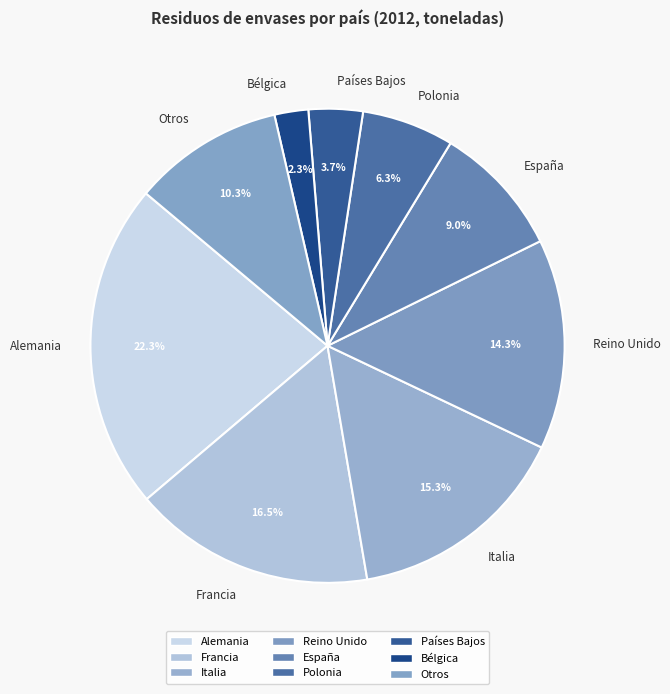

Which category has the biggest portion of the pie?

Alemania